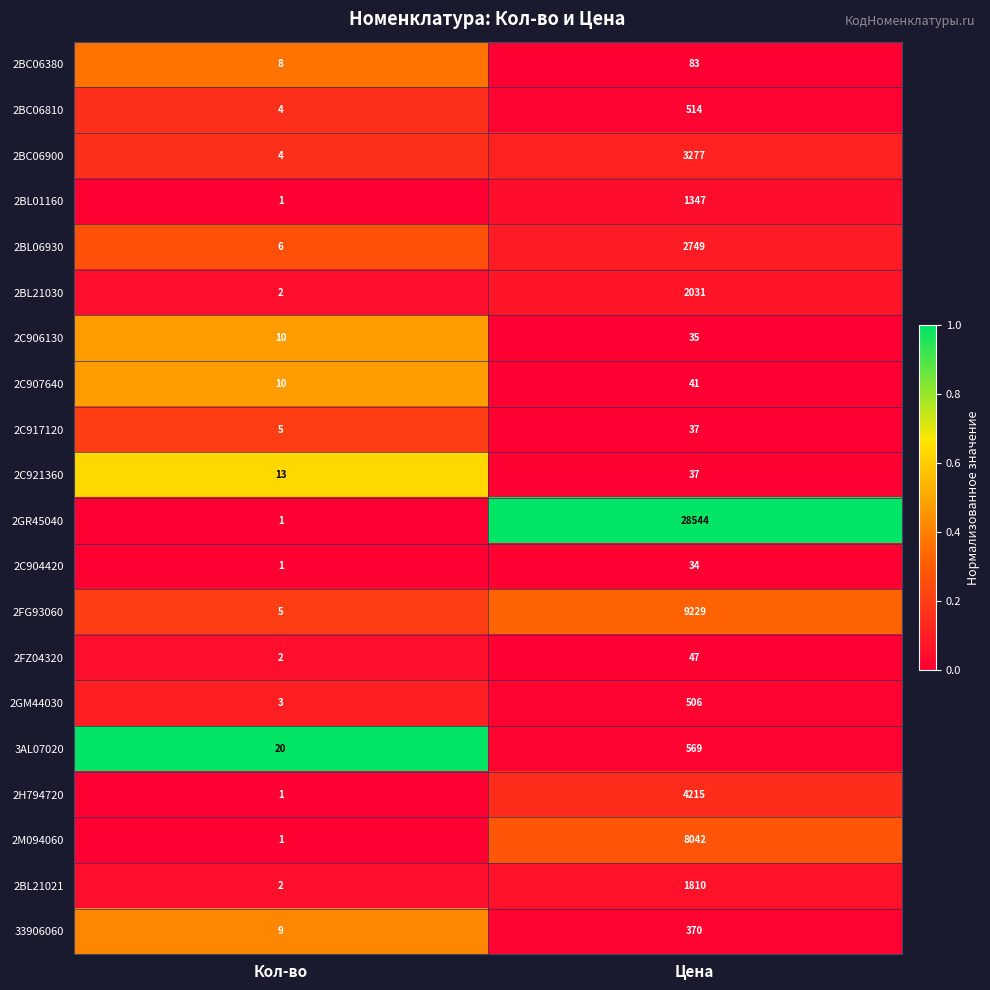

What is the difference between the maximum and minimum values in the 2BC06380 series?

75